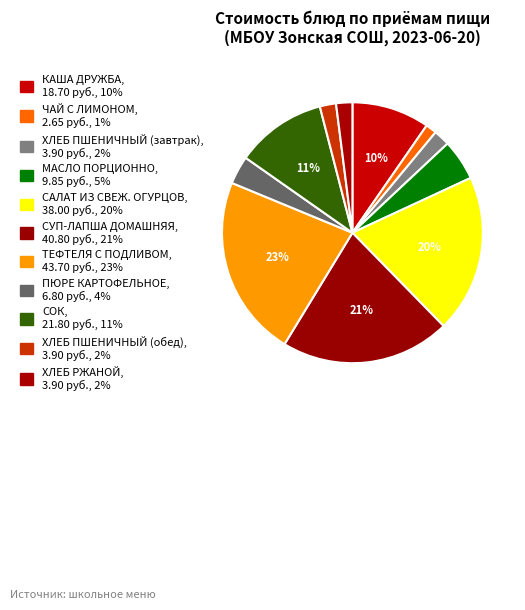

Is it true that МАСЛО ПОРЦИОННО is 5% of the pie?

True